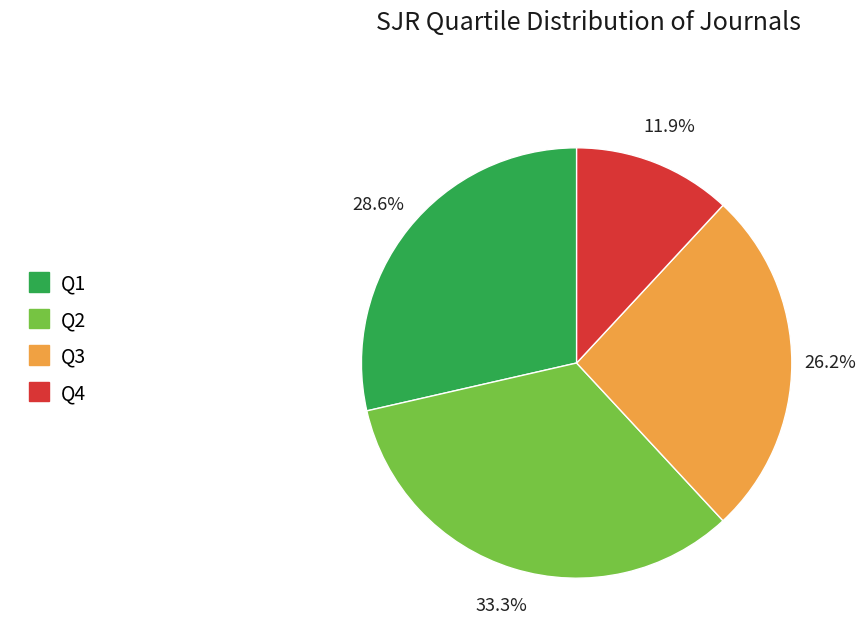

Count the number of slices in the pie.

4